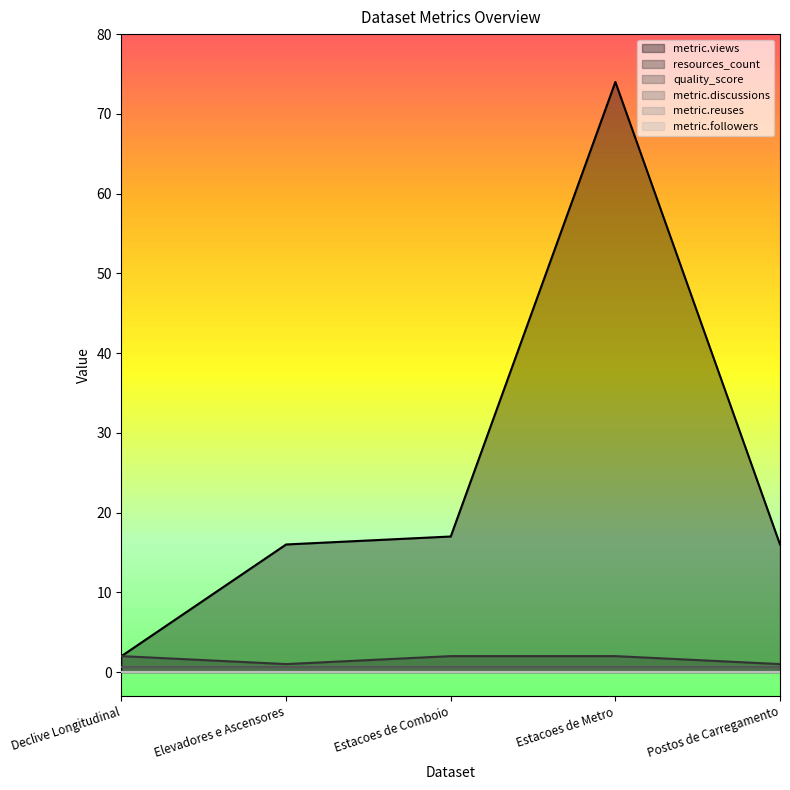

True or false: metric.reuses has more than 2 interior local peaks.

False